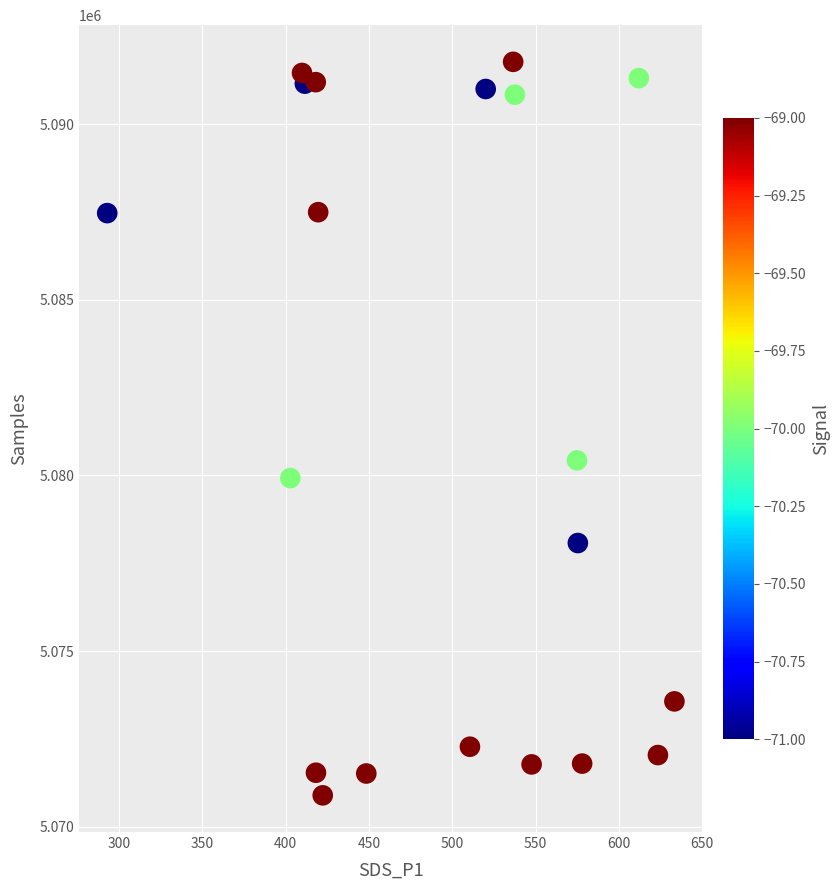

What Y value in the scatter plot is closest to 5081331?

5080427